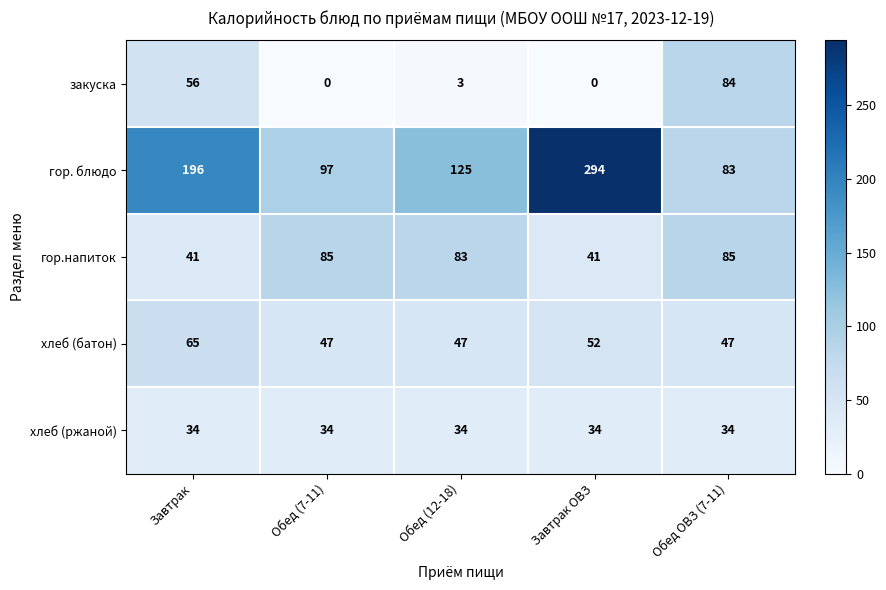

What is the sum of all гор. блюдо values?

795